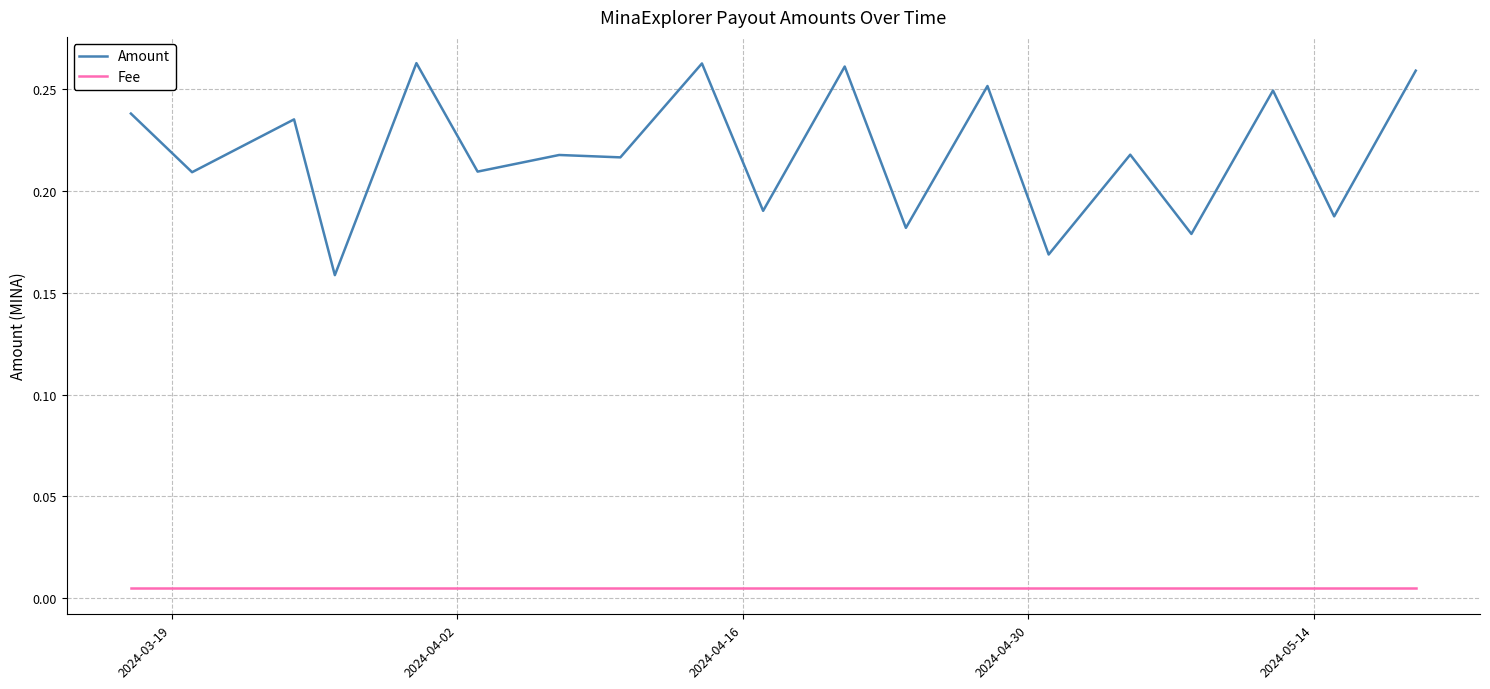

True or false: Fee has more than 0 points higher than both neighbors.

False